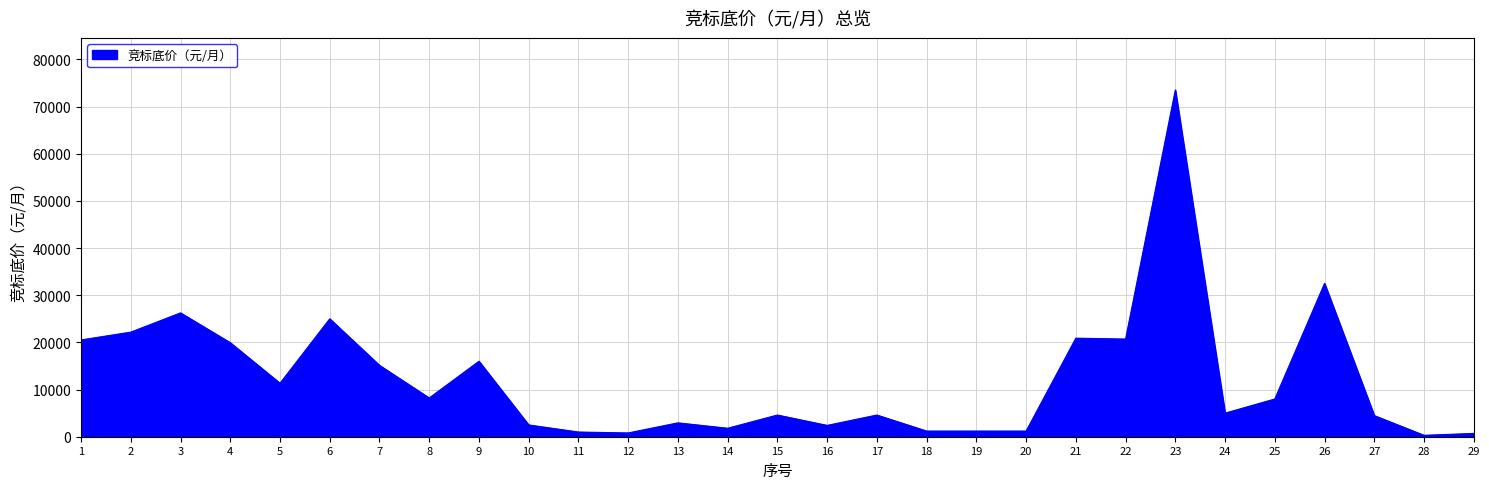

Between 23 and 24, which is larger?

23